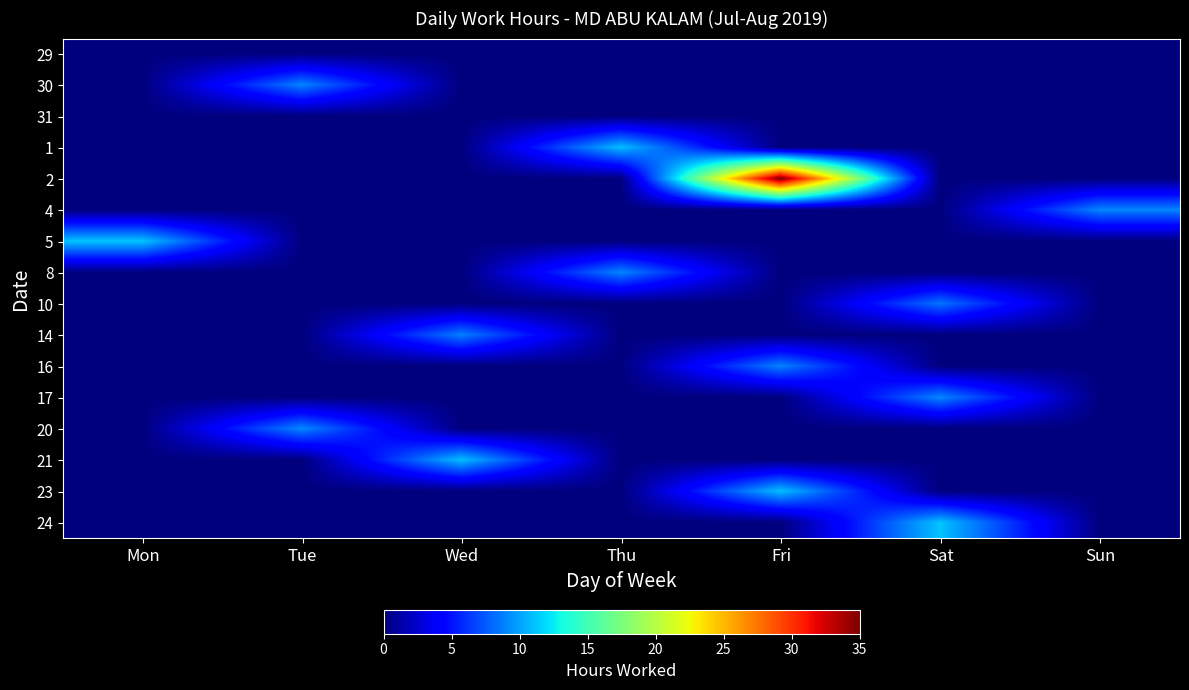

What is the difference between the highest and lowest values at Wed?

11.0